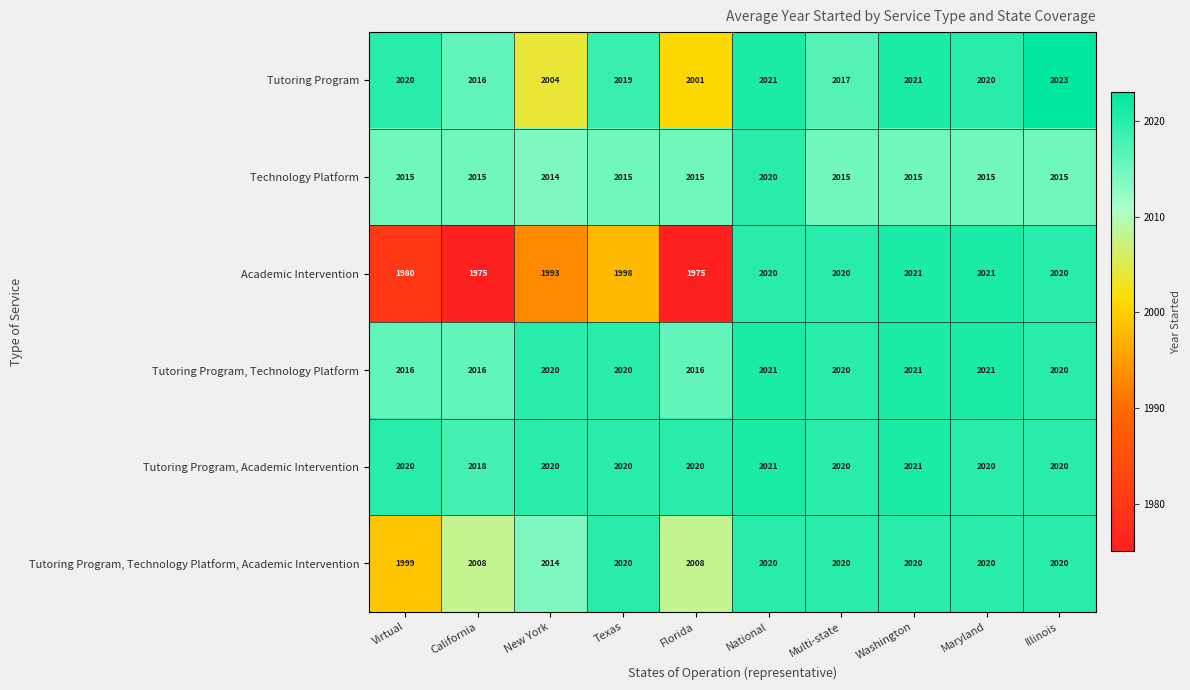

How many Tutoring Program, Academic Intervention values are between 2020 and 2021?

9